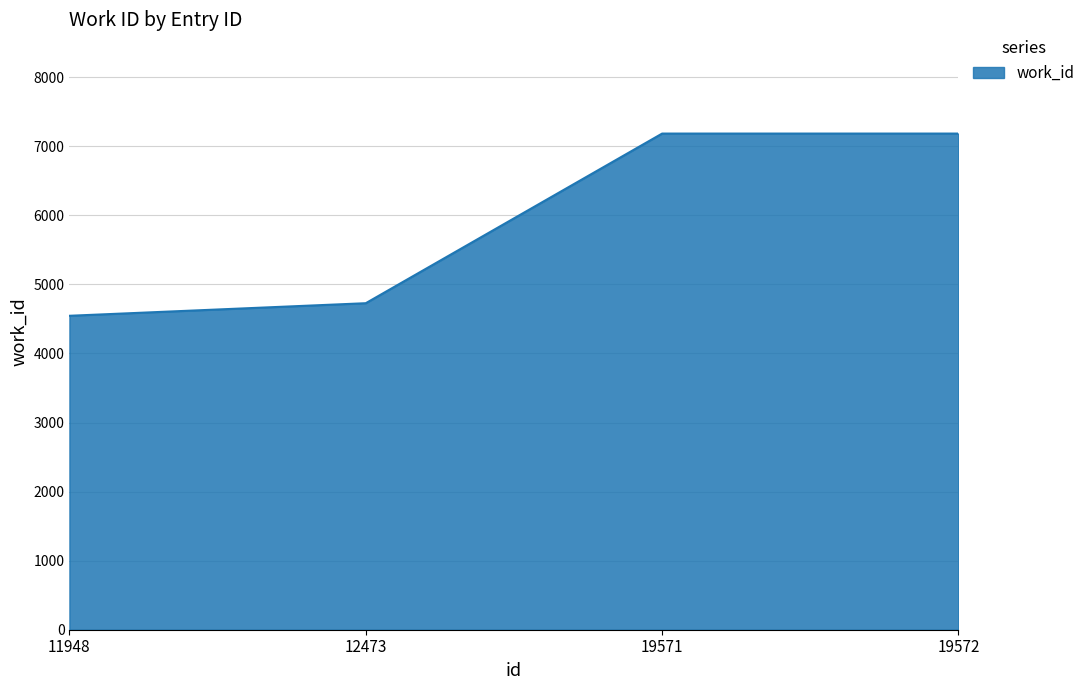

How many values are below 7183?

2